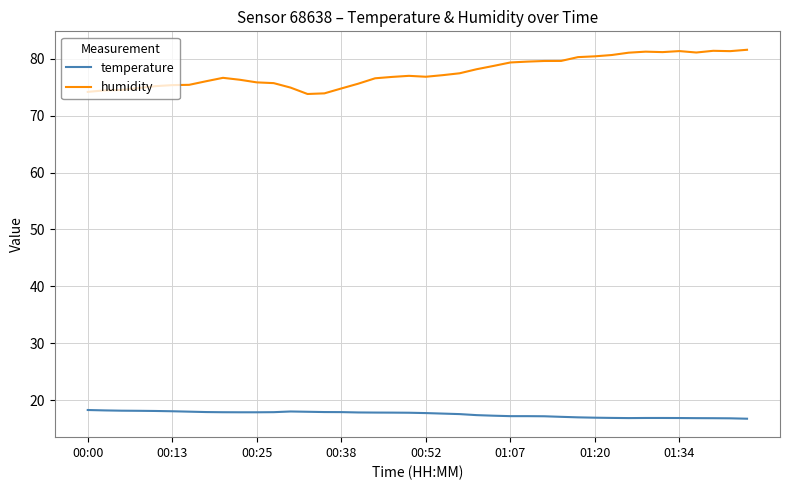

What is the maximum value shown in the chart?

81.6